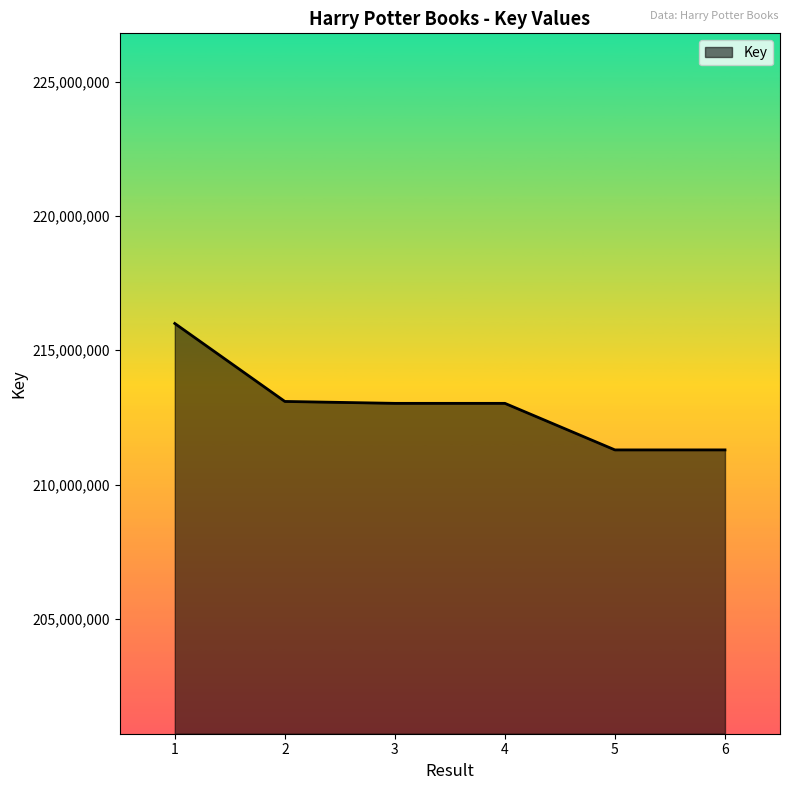

What is the smallest value displayed?

211289720